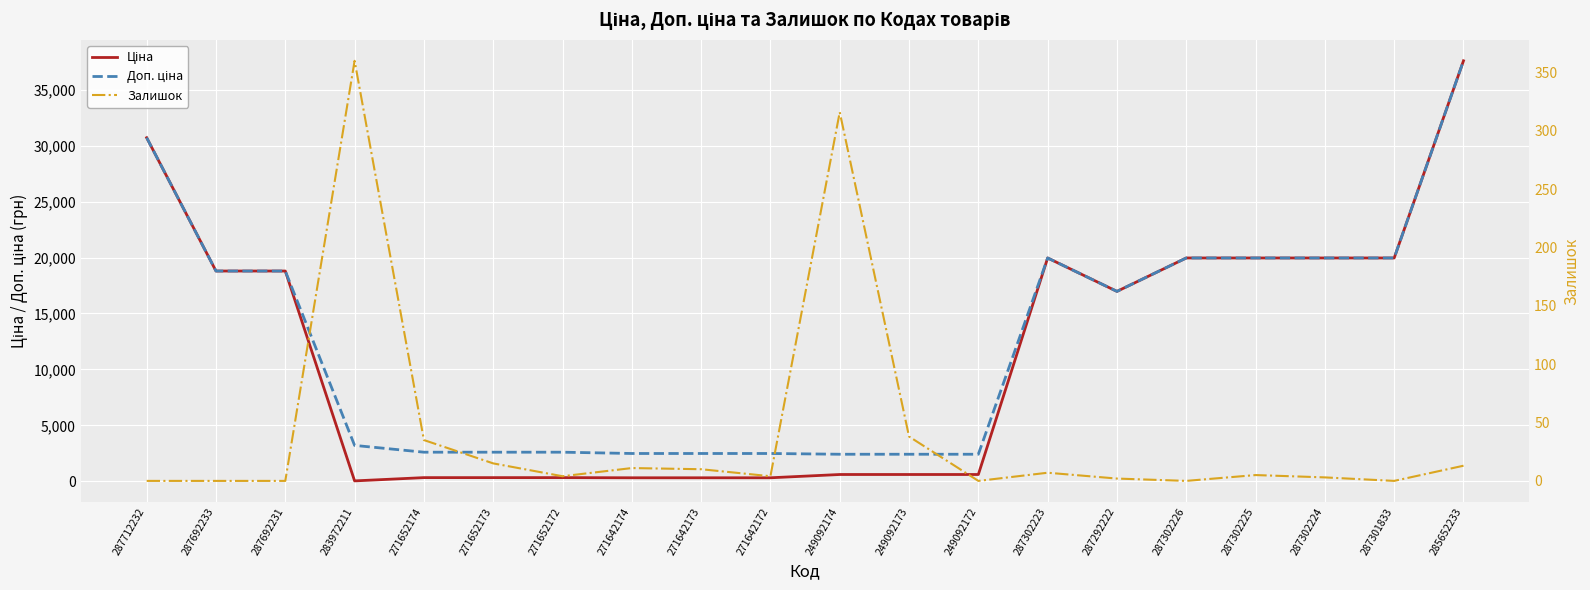

What value does the Доп. ціна series have at 271652172?

2598.3